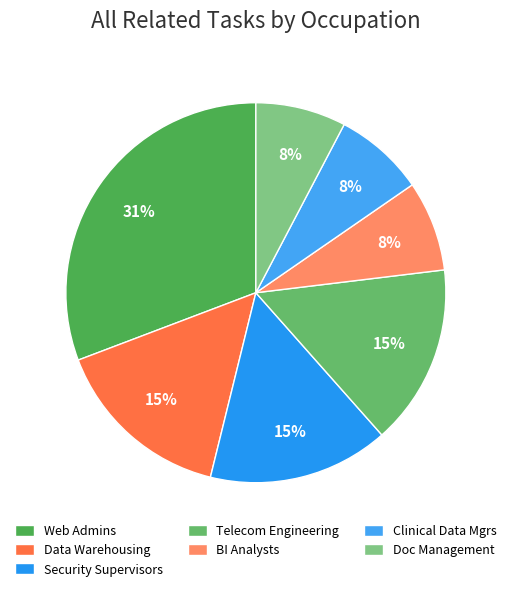

To the nearest percent, what is the difference between the largest and smallest slice percentages?

23%